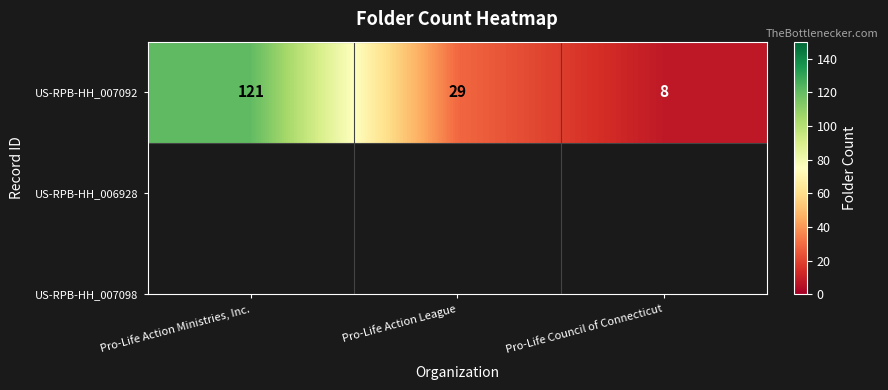

At which category does the chart reach its minimum across all series?

Pro-Life Council of Connecticut